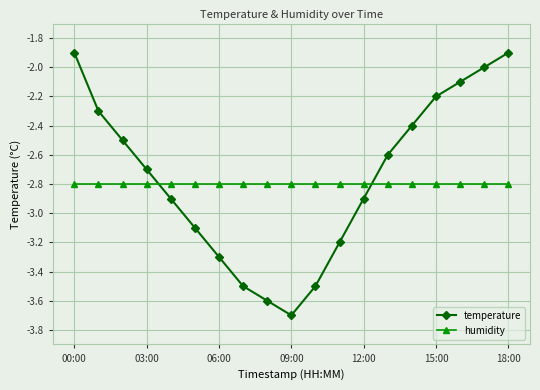

What is the value of the temperature point at the 19th from the left?

-1.9